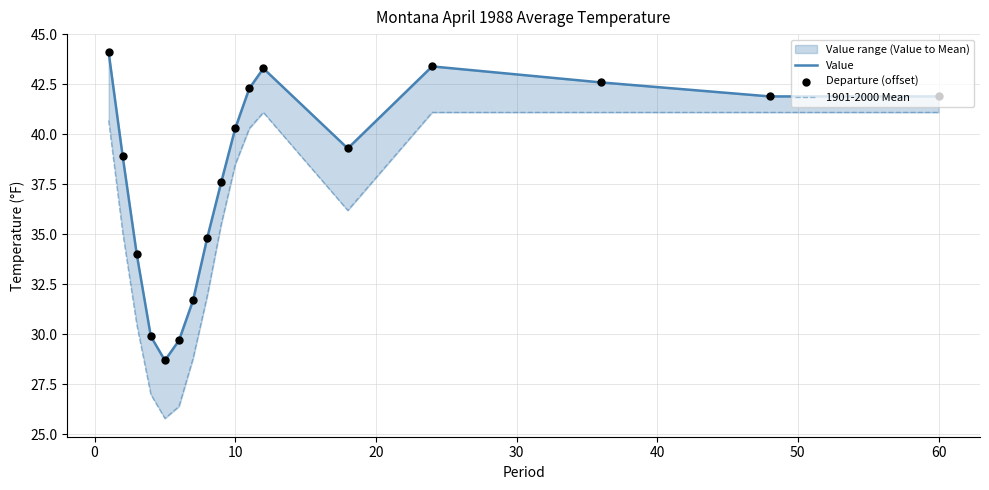

Which series reaches the minimum Y coordinate?

1901-2000 Mean